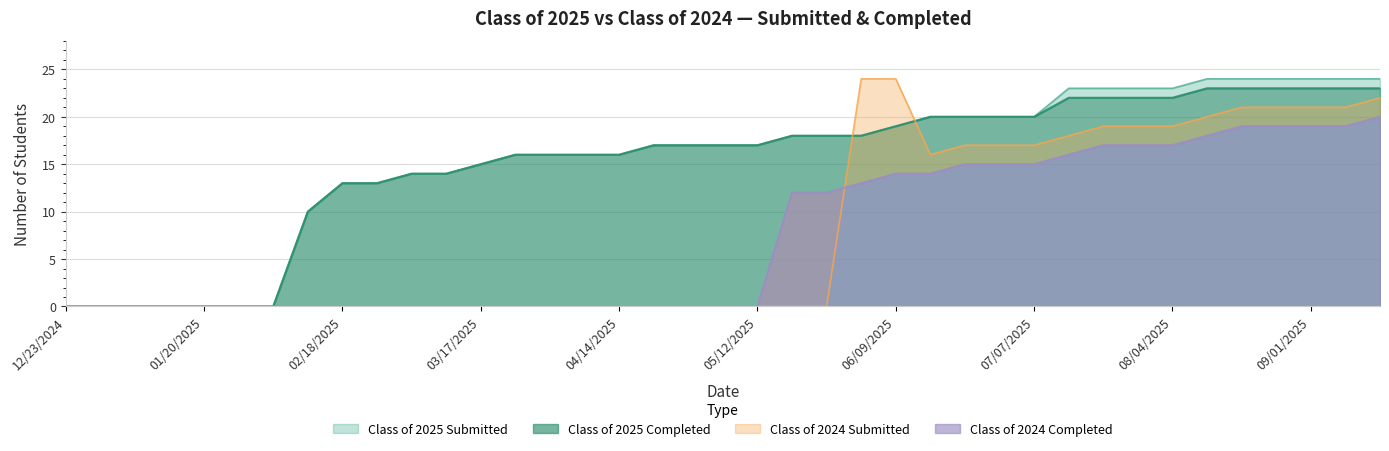

Reading left to right, list all the values displayed in this chart.

Class of 2025 Submitted: 0	0	0	0	0	0	0	10	13	13	14	14	15	16	16	16	16	17	17	17	17	18	18	18	19	20	20	20	20	23	23	23	23	24	24	24	24	24	24
Class of 2025 Completed: 0	0	0	0	0	0	0	10	13	13	14	14	15	16	16	16	16	17	17	17	17	18	18	18	19	20	20	20	20	22	22	22	22	23	23	23	23	23	23
Class of 2024 Submitted: 0	0	0	0	0	0	0	0	0	0	0	0	0	0	0	0	0	0	0	0	0	0	0	24	24	16	17	17	17	18	19	19	19	20	21	21	21	21	22
Class of 2024 Completed: 0	0	0	0	0	0	0	0	0	0	0	0	0	0	0	0	0	0	0	0	0	12	12	13	14	14	15	15	15	16	17	17	17	18	19	19	19	19	20